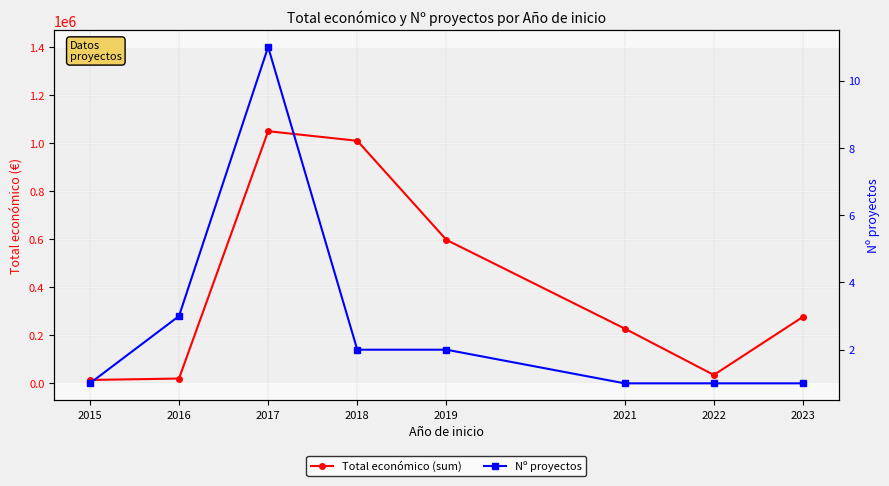

What are all the series names shown in the legend?

Total económico (sum), Nº proyectos